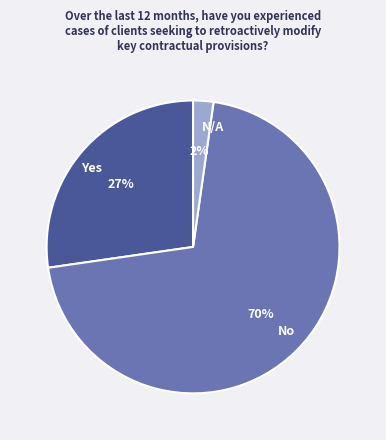

How many slices are in this pie chart?

3